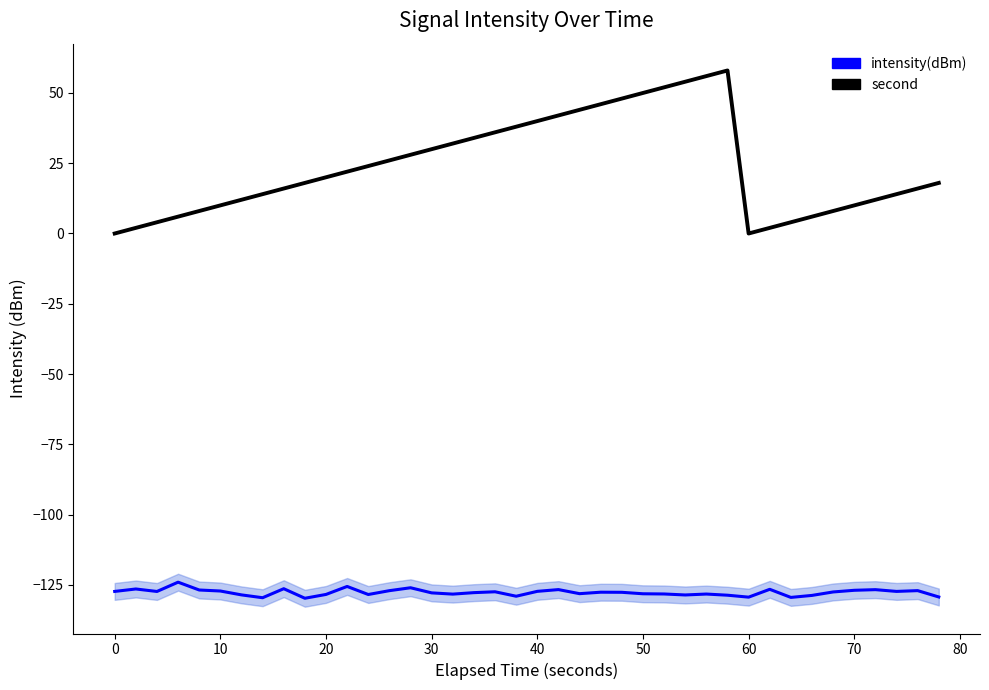

What is the maximum value for intensity(dBm)?

-124.1